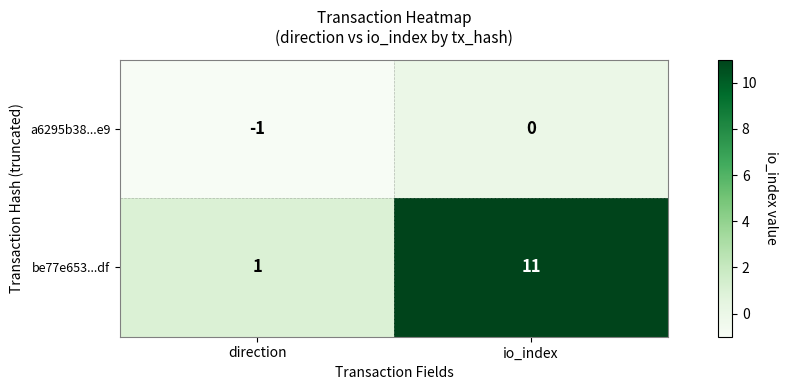

At which category does the chart reach its minimum across all series?

direction